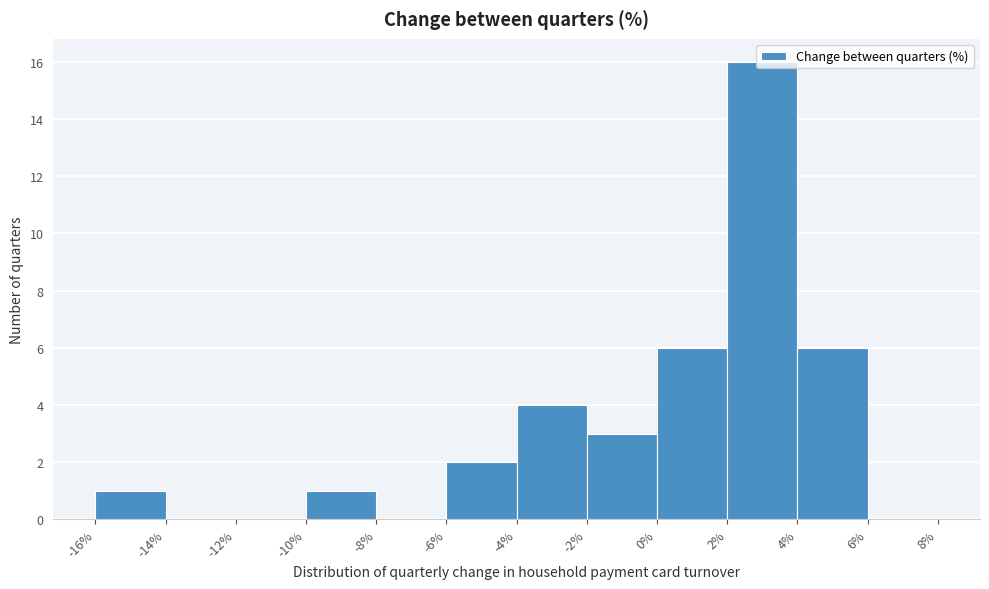

Reading left to right, transcribe this chart: for each bar, give the range it covers on the x-axis and its height. The values are not printed on the chart, so give them approximately, as read against the axis.

-16% to -14%: 1
-14% to -12%: 0
-12% to -10%: 0
-10% to -8%: 1
-8% to -6%: 0
-6% to -4%: 2
-4% to -2%: 4
-2% to 0%: 3
0% to 2%: 6
2% to 4%: 16
4% to 6%: 6
6% to 8%: 0